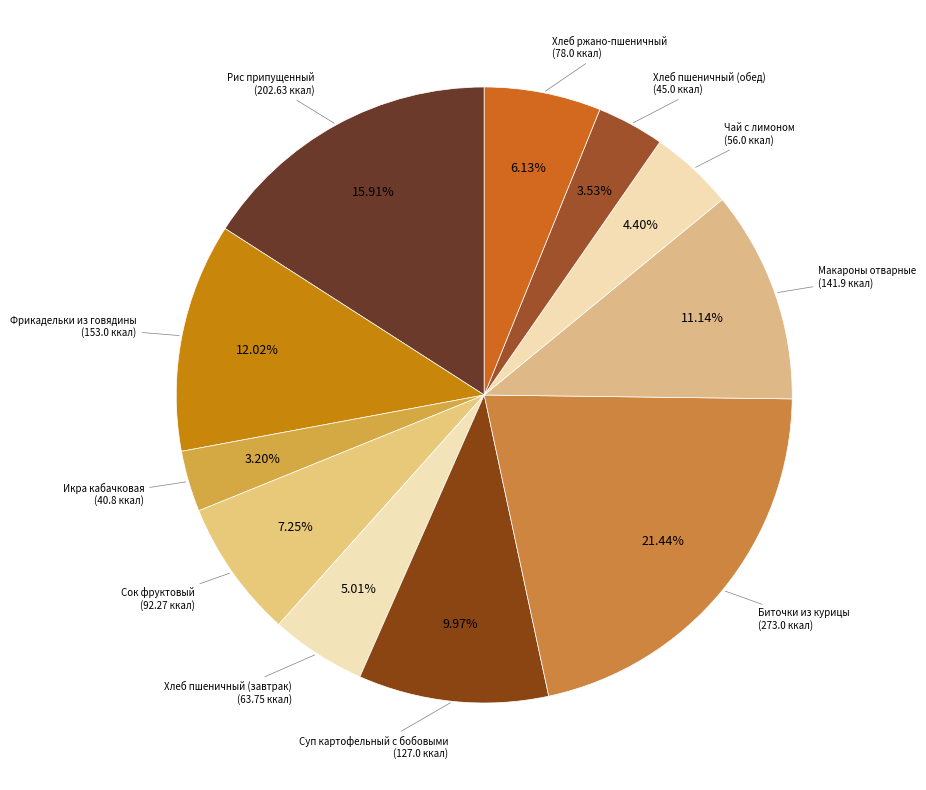

How many segments does this pie chart have?

11